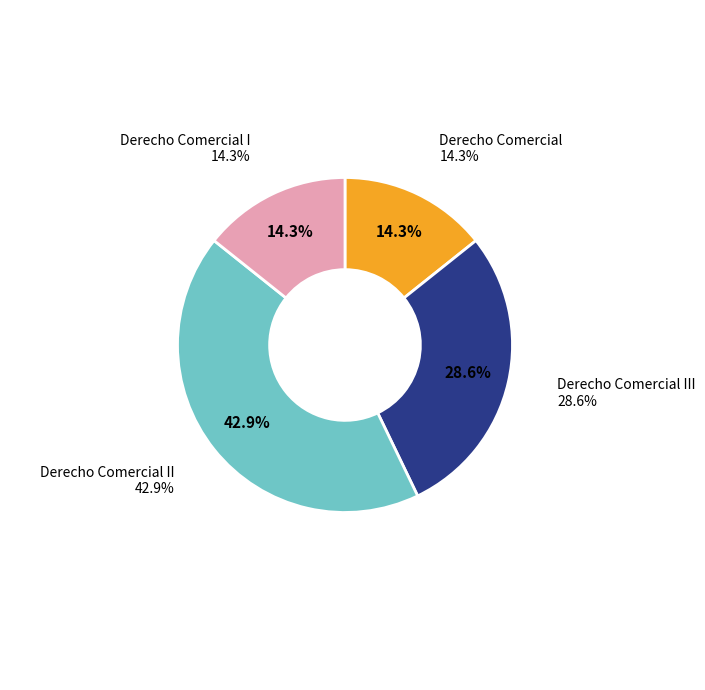

To the nearest percent, what portion does Derecho Comercial III represent?

29%